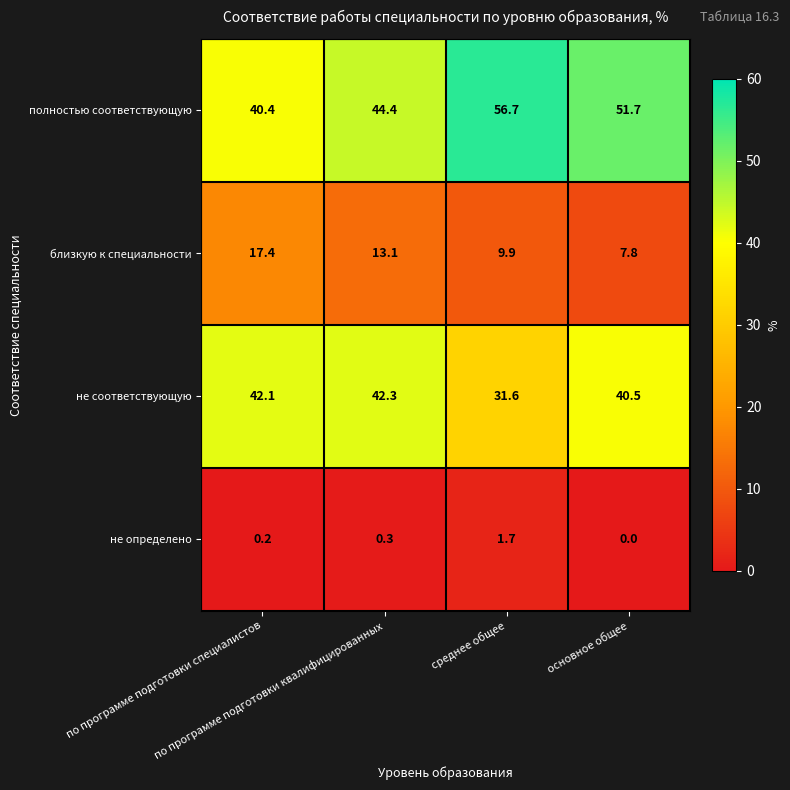

At основное общее, list the series in order from largest to smallest.

полностью соответствующую, не соответствующую, близкую к специальности, не определено